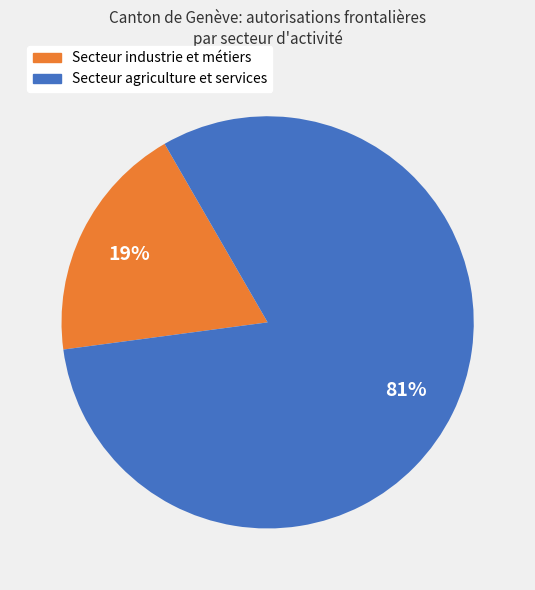

The Secteur agriculture et services slice represents 81% of the pie. True or false?

True